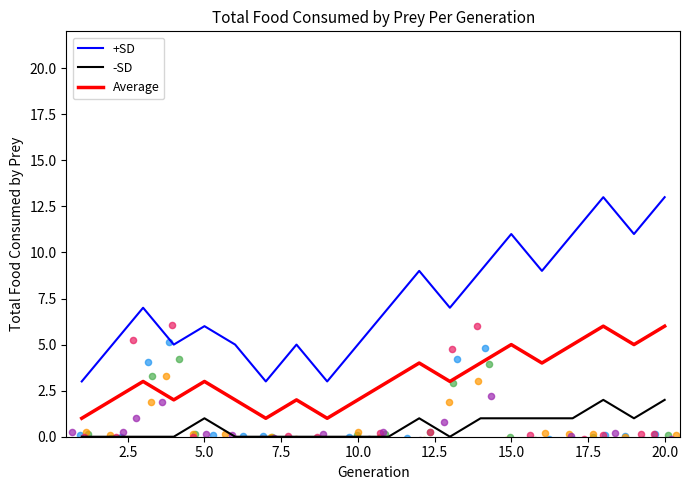

Which series reaches the minimum Y coordinate?

-SD